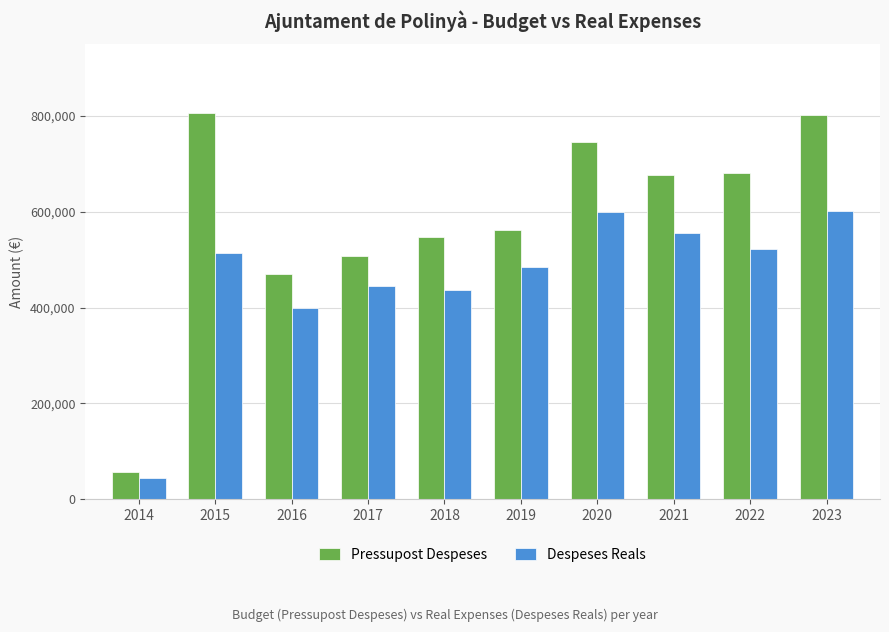

How many groups of bars are there?

10